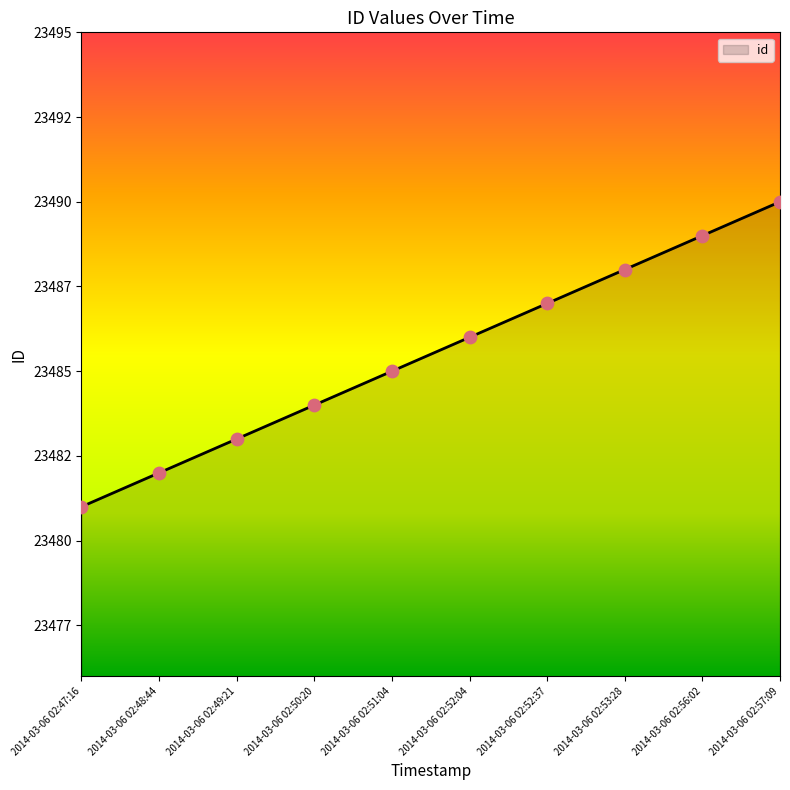

Does the chart have visible grid lines?

No